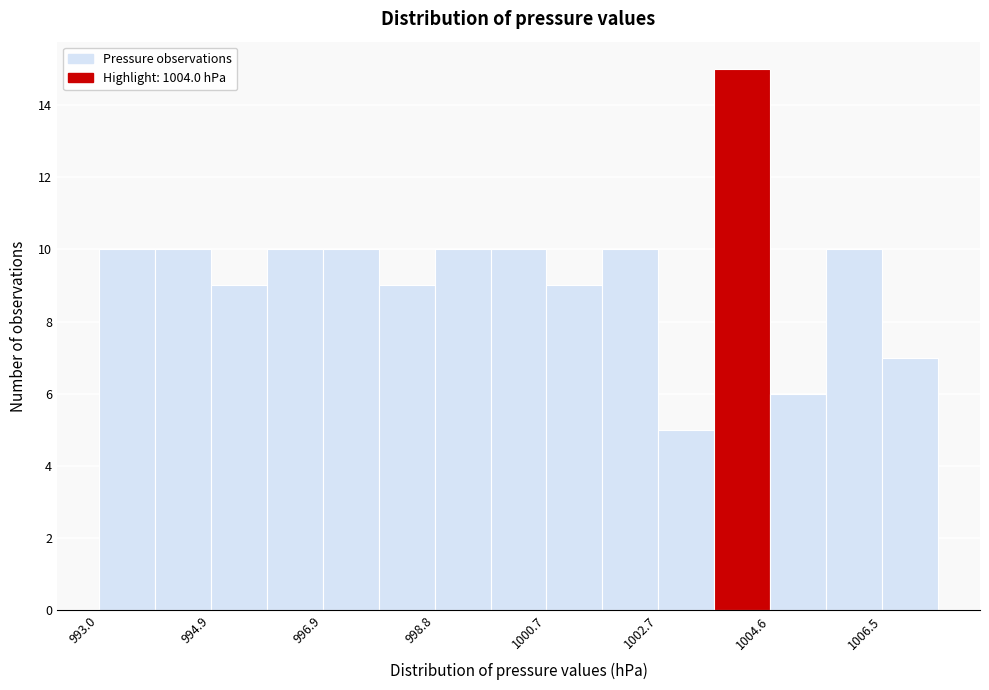

What is the height of the bar covering 1000.8 to 1001.8 on the x-axis? Neither the bar edges nor the heights are printed on the chart, so give them approximately, as read against the axes.

9